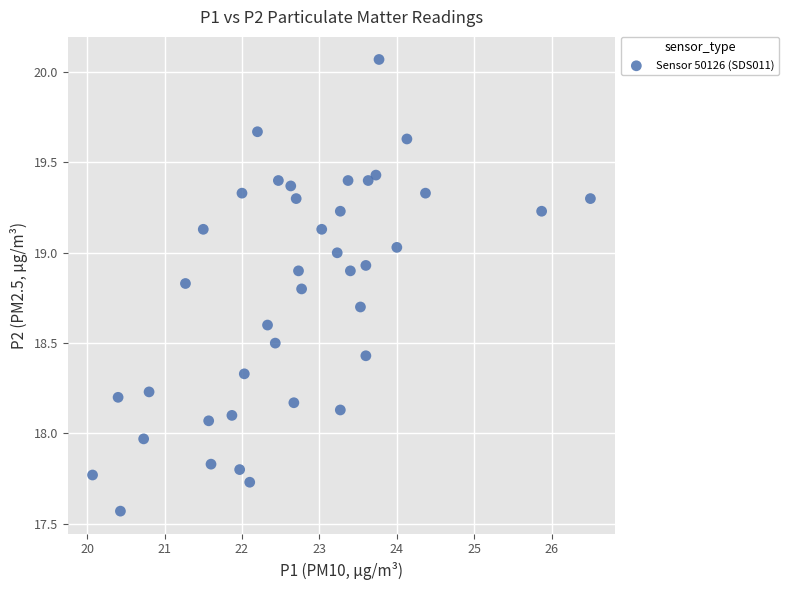

What is the range of X values (max minus min)?

6.4